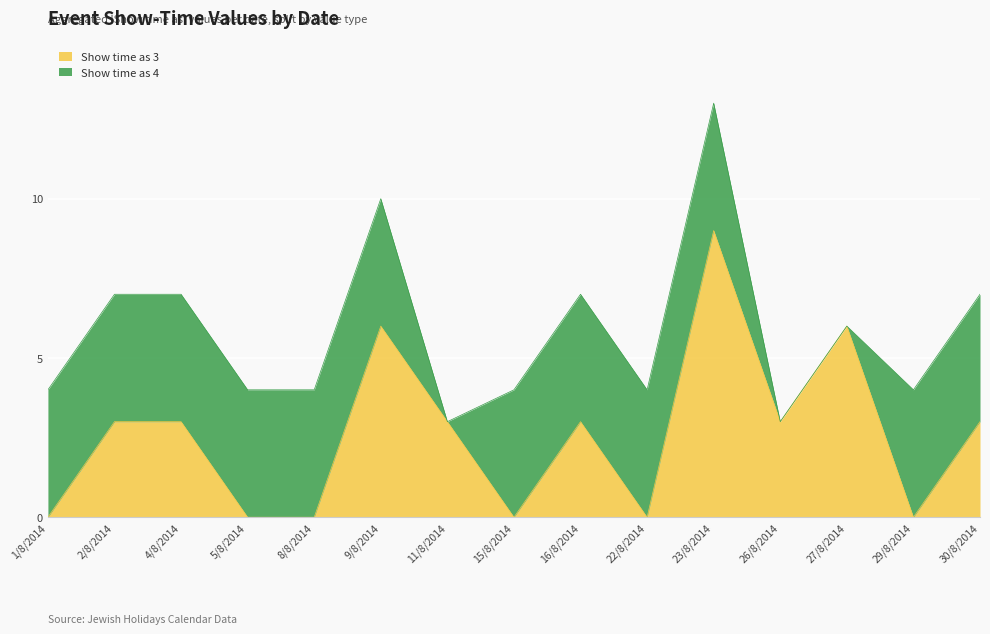

Reading left to right, what are all the values shown in this chart?

1/8/2014=0	2/8/2014=3	4/8/2014=3	5/8/2014=0	8/8/2014=0	9/8/2014=6	11/8/2014=3	15/8/2014=0	16/8/2014=3	22/8/2014=0	23/8/2014=9	26/8/2014=3	27/8/2014=6	29/8/2014=0	30/8/2014=3